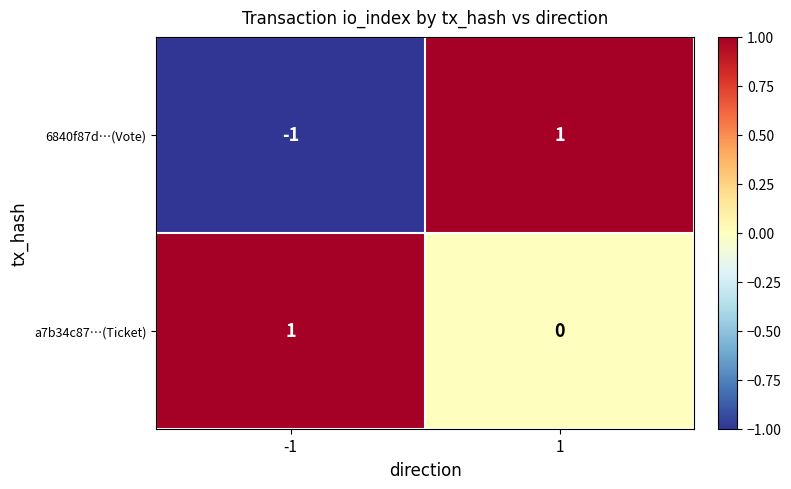

What is the spread (max minus min) of values at -1?

2